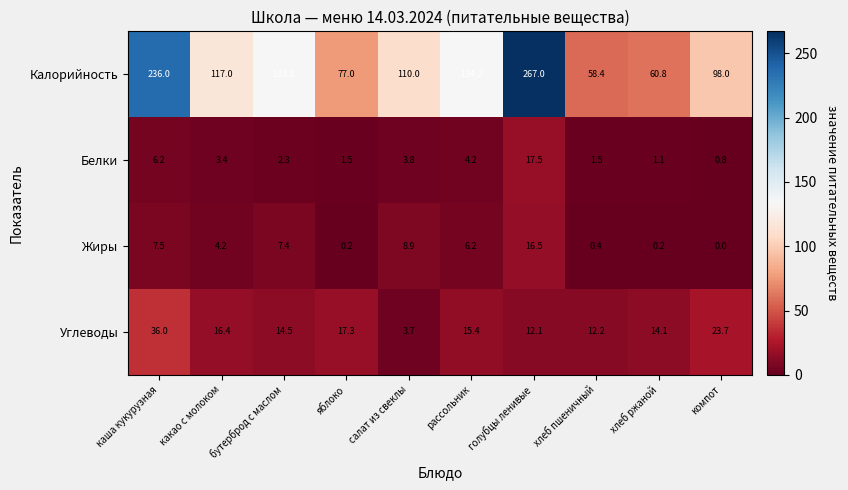

Which category has the lowest value across all series?

компот